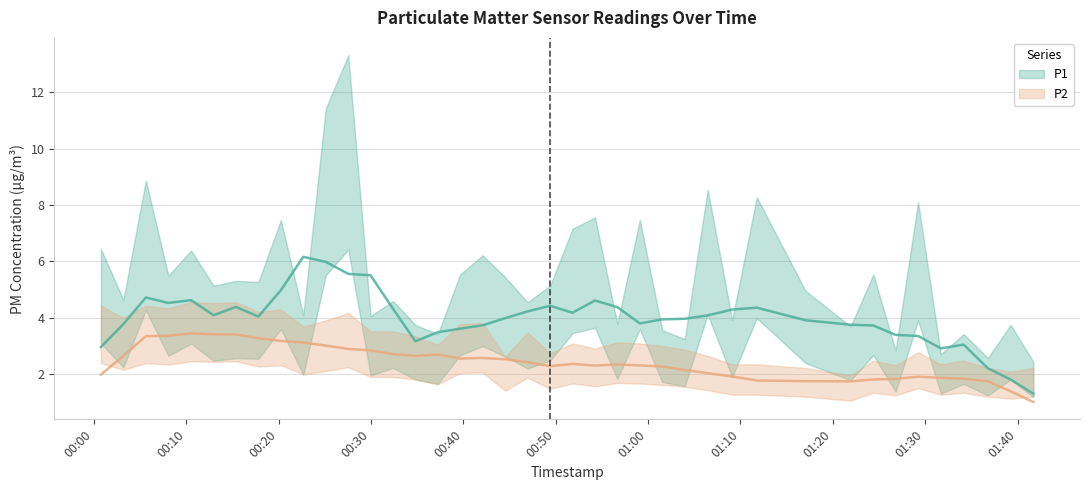

Between 5 and 27, which series saw the biggest shift?

P1